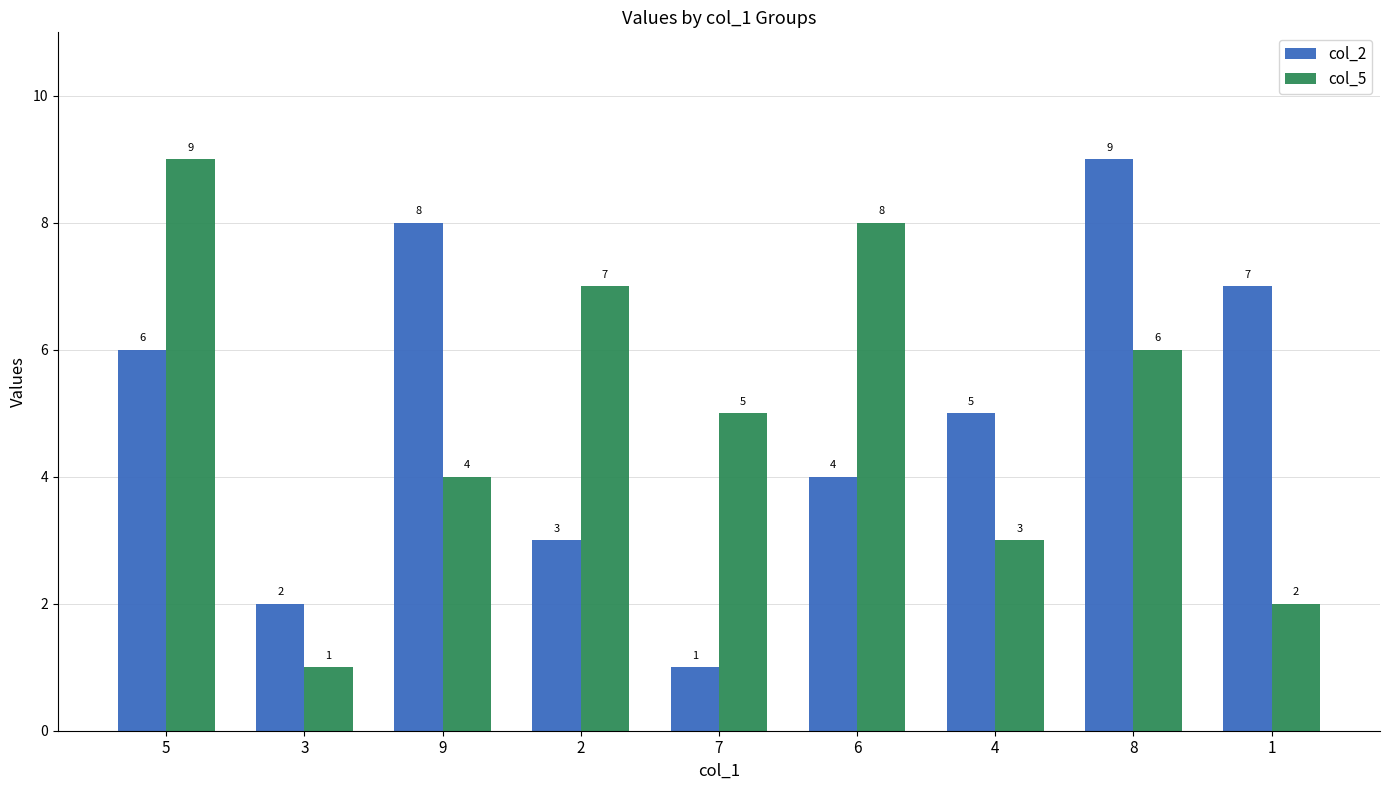

Which series changed the most between 4 and 1?

col_2